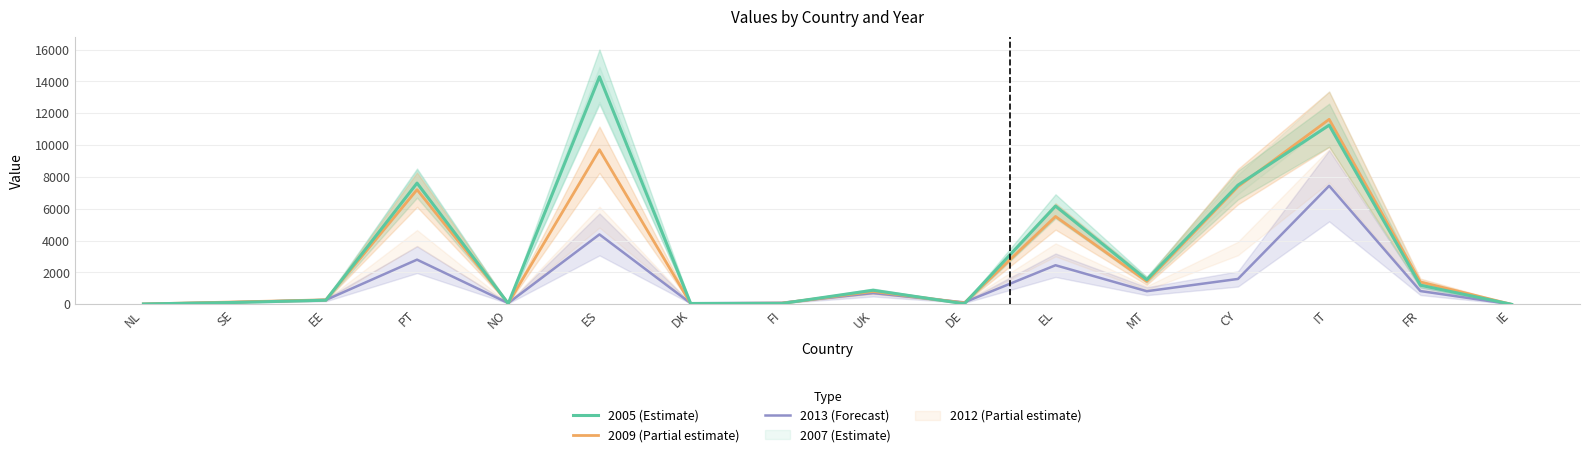

At which label does 2013 (Forecast) reach its peak?

IT